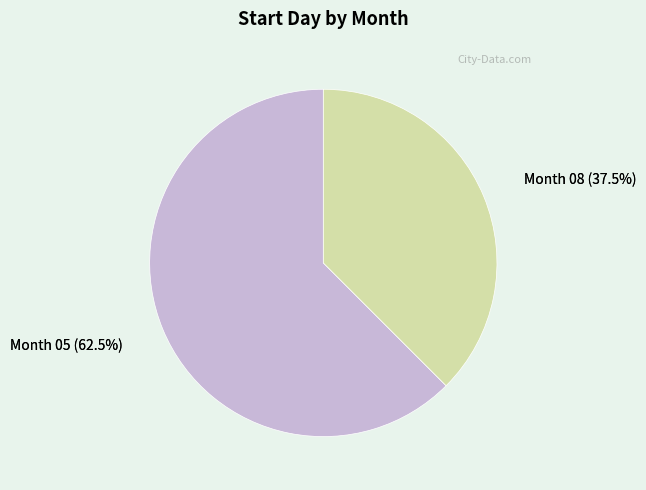

What is the ratio of the value at 08 to the value at 05?

0.6